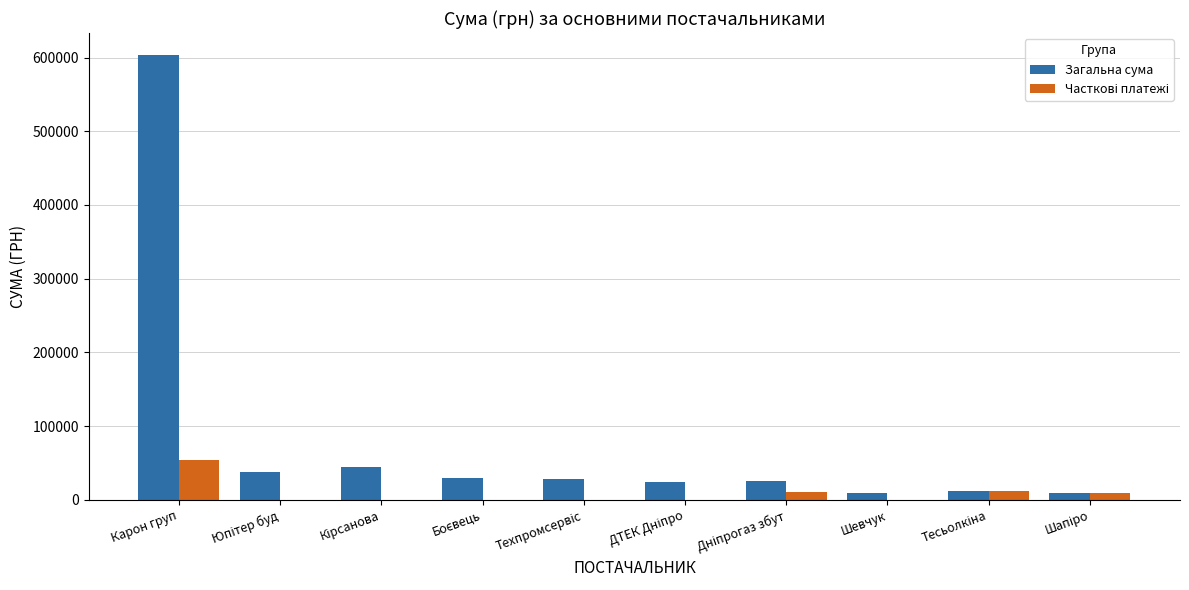

At which category is the sum across all series the highest?

Карон груп